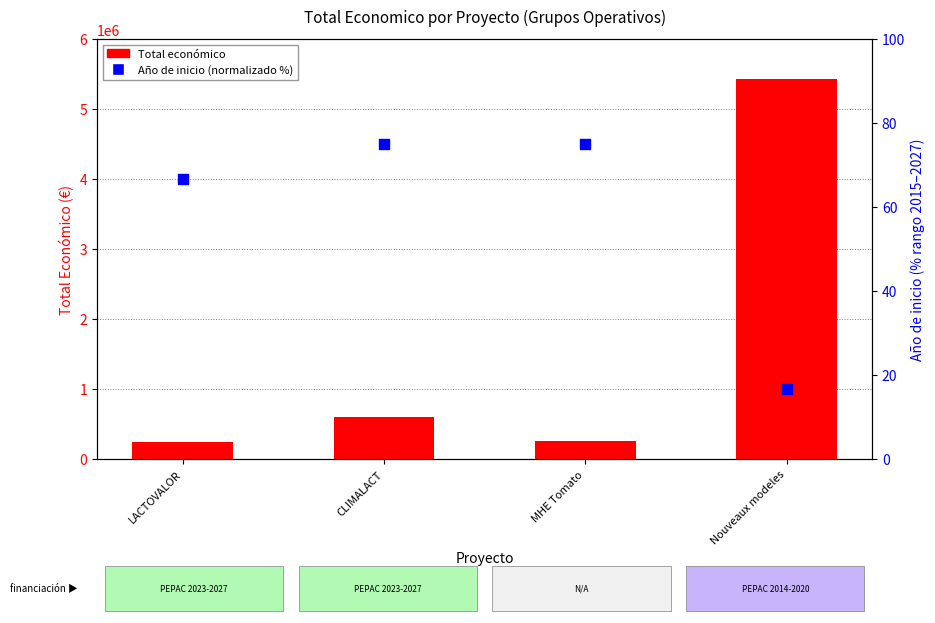

Which series reaches the maximum Y coordinate?

Total económico